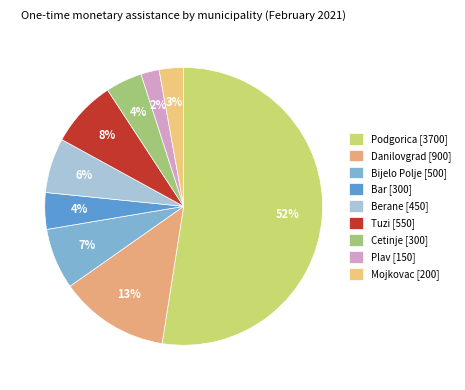

To the nearest percent, what is the difference between the largest and smallest slice percentages?

49%